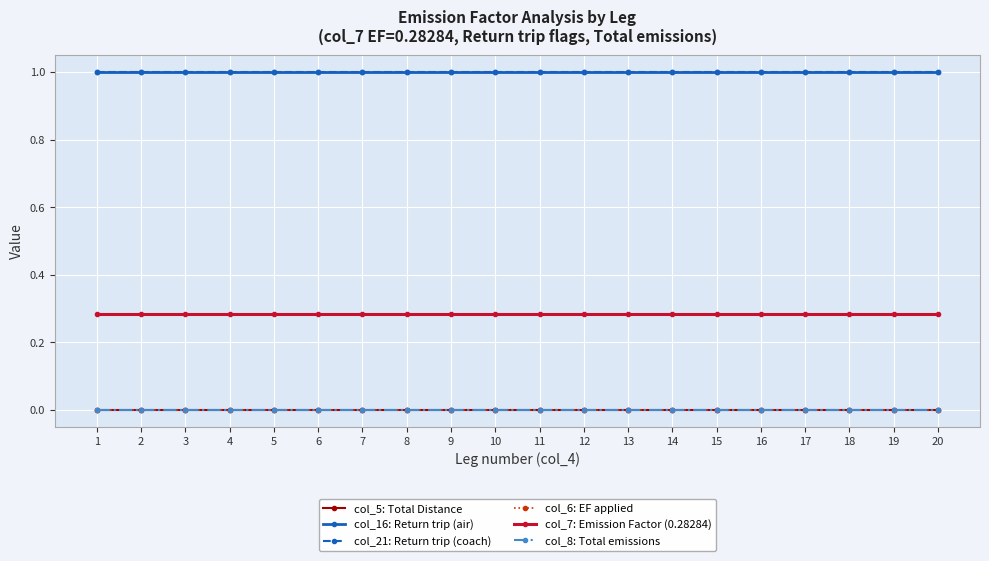

True or false: col_16: Return trip (air) and col_6: EF applied cross at least once.

False